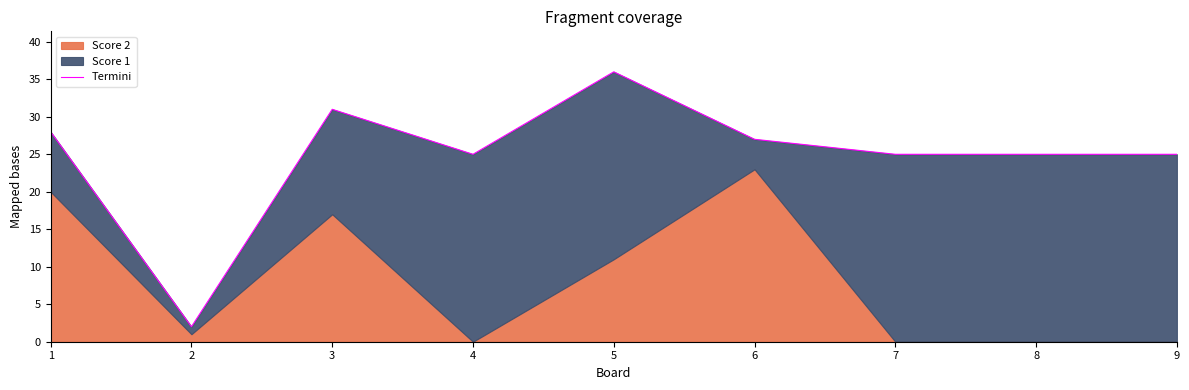

The value at 5 is 36. True or false?

True